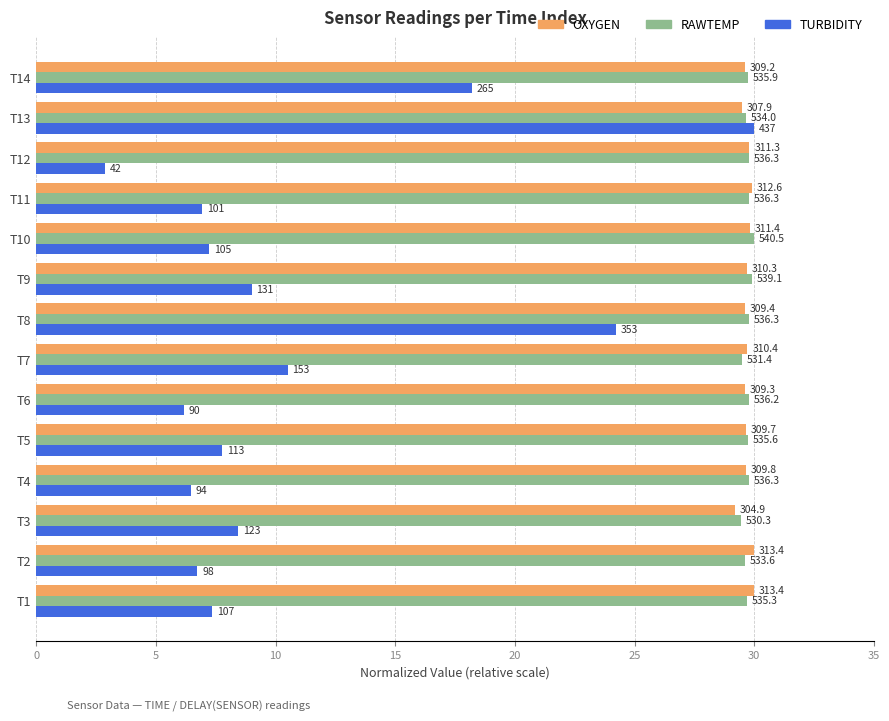

What are all the series names shown in the legend?

OXYGEN, RAWTEMP, TURBIDITY